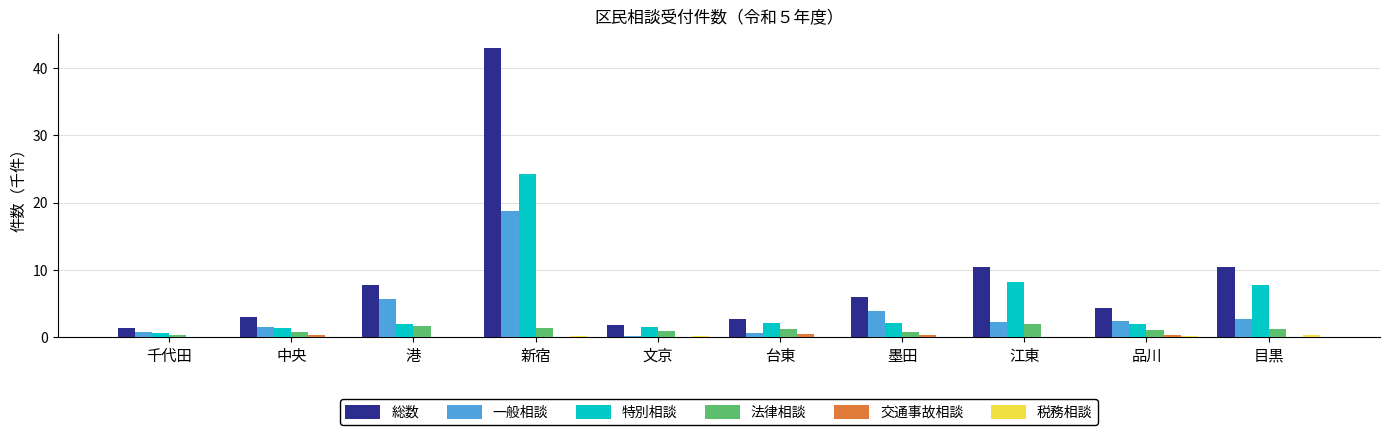

Which category has the highest value in the 一般相談 series?

新宿